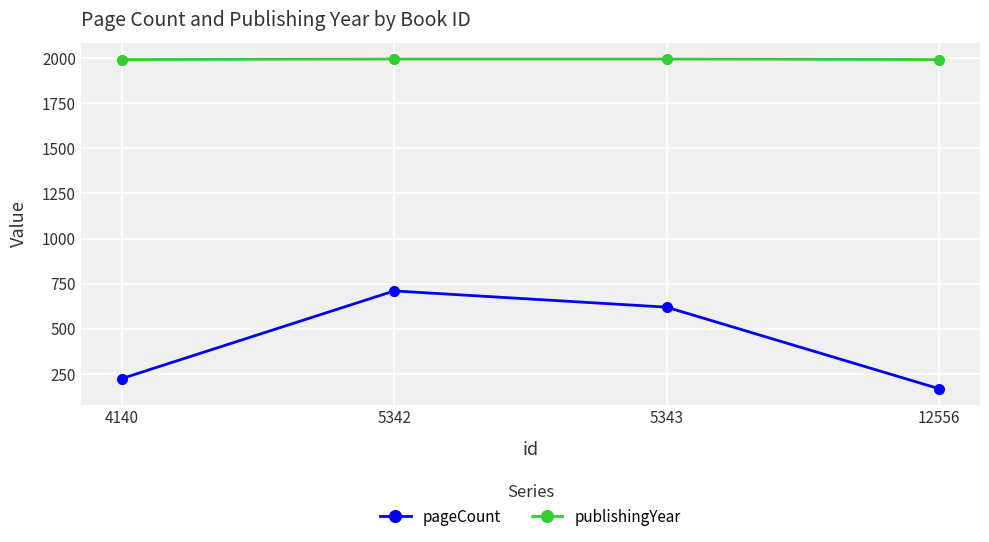

Is the value of pageCount at 5342 greater than the value of publishingYear at 5342?

No